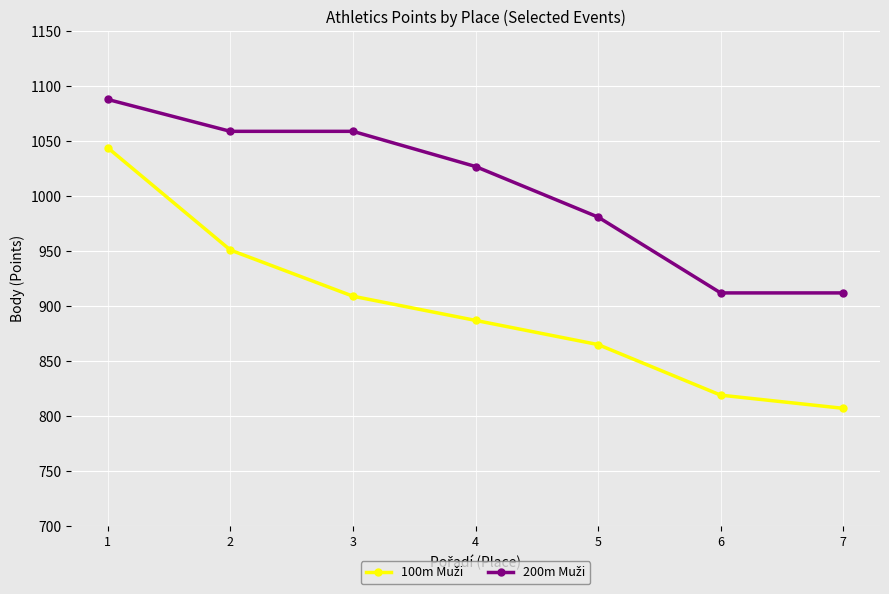

What is the smallest value displayed?

807